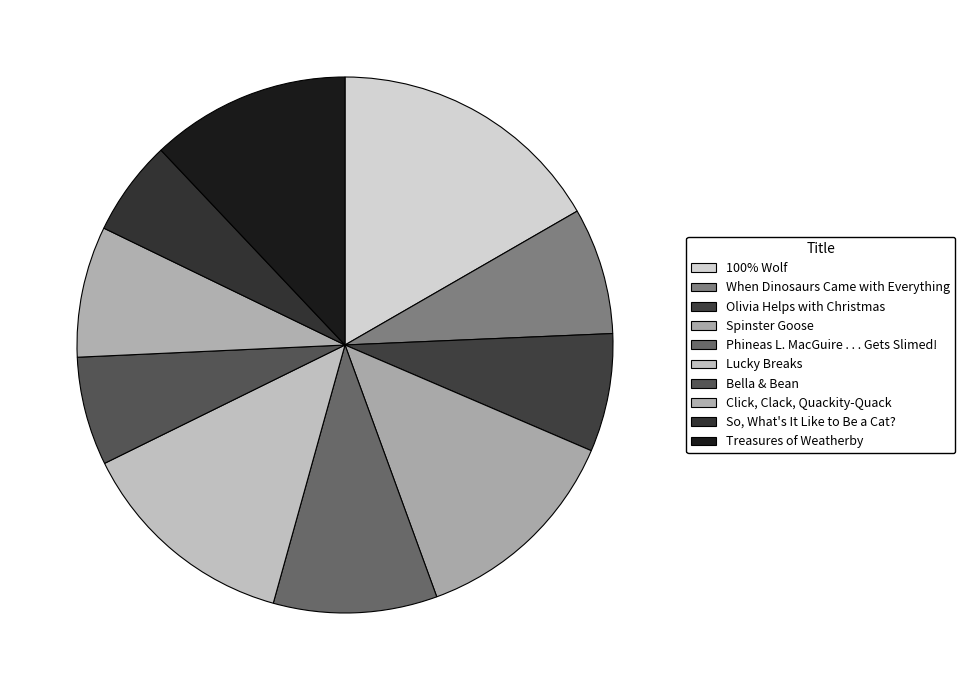

Is Phineas L. MacGuire . . . Gets Slimed! the majority of the pie?

No